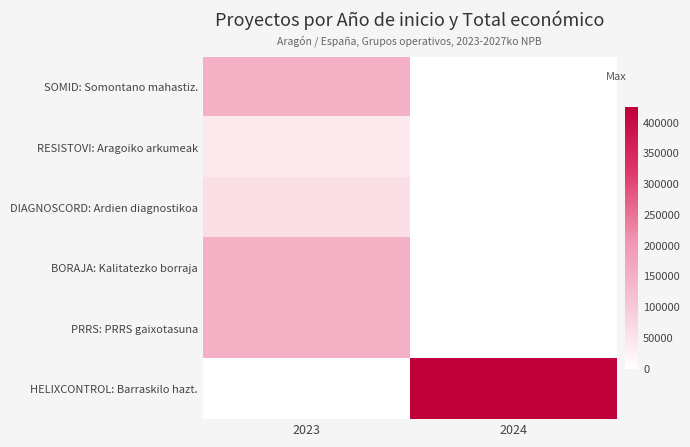

Rank the series at 2023 from highest to lowest value.

BORAJA: Kalitatezko borraja, PRRS: PRRS gaixotasuna, SOMID: Somontano mahastiz., DIAGNOSCORD: Ardien diagnostikoa, RESISTOVI: Aragoiko arkumeak, HELIXCONTROL: Barraskilo hazt.